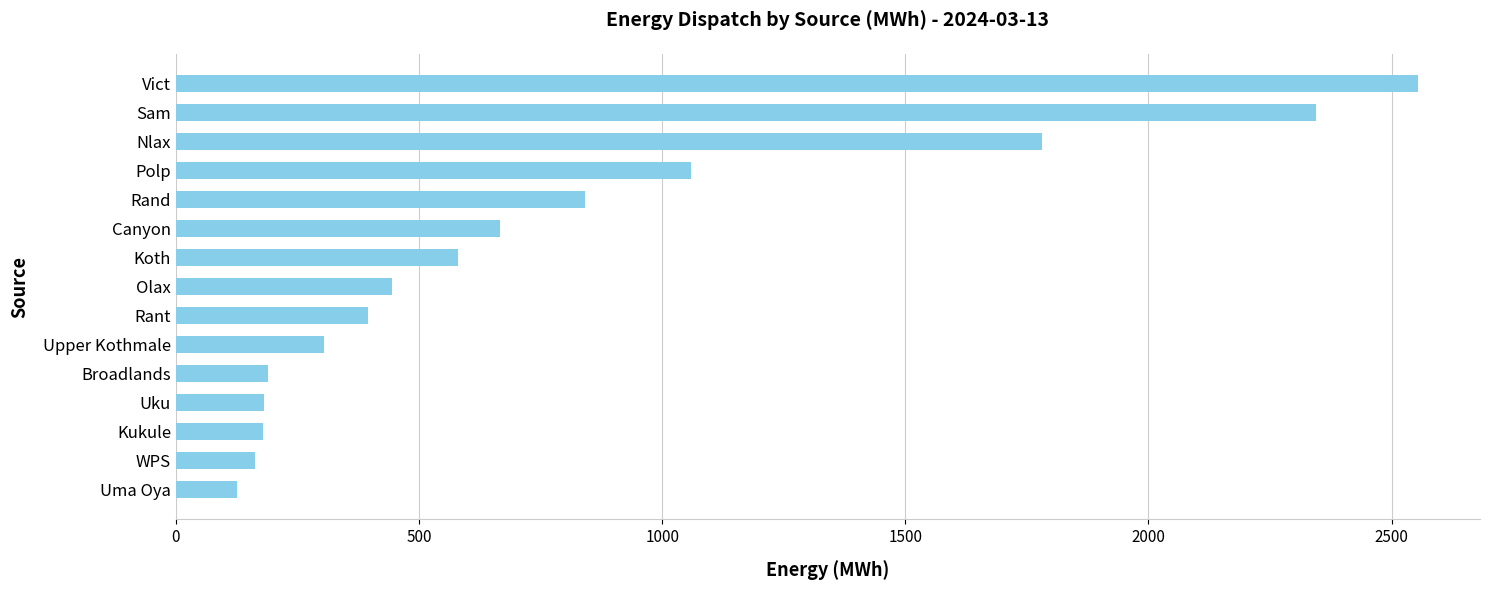

What is the difference between the maximum and second lowest values?

2391.0